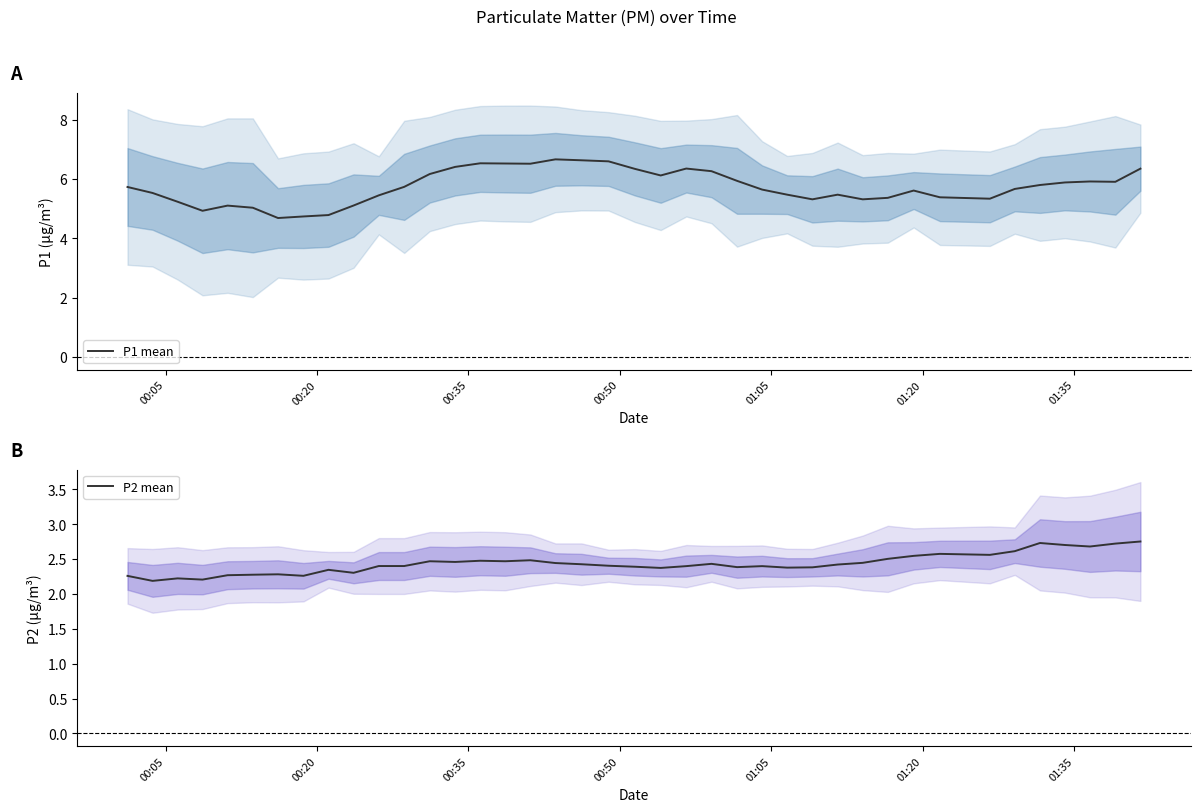

What are all the series names shown in the legend?

P1 mean, P2 mean